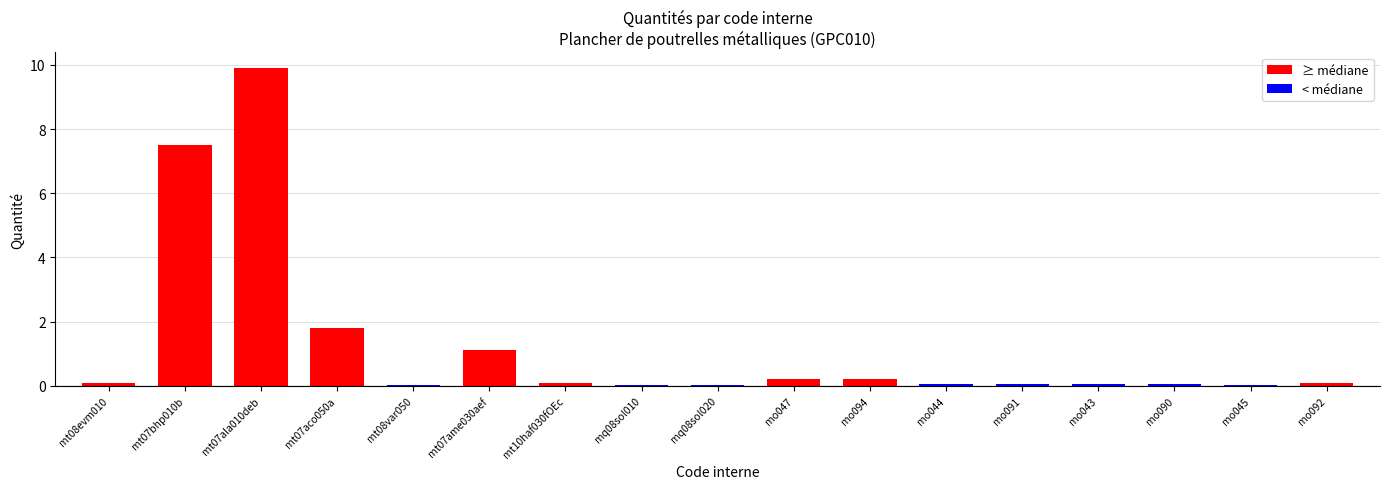

Reading left to right, what are all the values shown in this chart?

mt08evm010=0.1	mt07bhp010b=7.5	mt07ala010deb=9.9	mt07aco050a=1.8	mt08var050=0.0	mt07ame030aef=1.1	mt10haf030fOEc=0.1	mq08sol010=0.0	mq08sol020=0.0	mo047=0.2	mo094=0.2	mo044=0.1	mo091=0.1	mo043=0.0	mo090=0.0	mo045=0.0	mo092=0.1